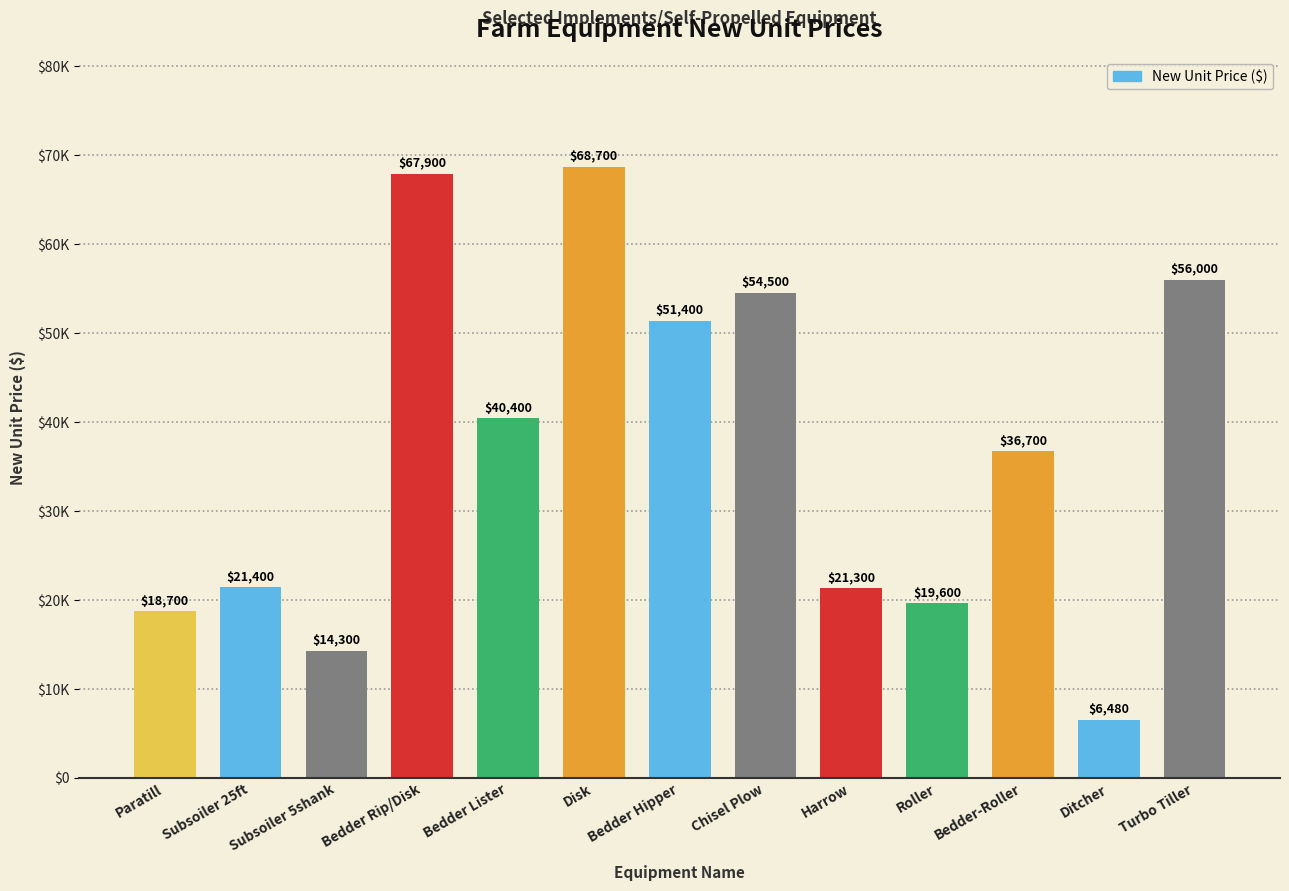

Approximately how many times larger is the value at Paratill compared to Subsoiler 5shank?

1.3